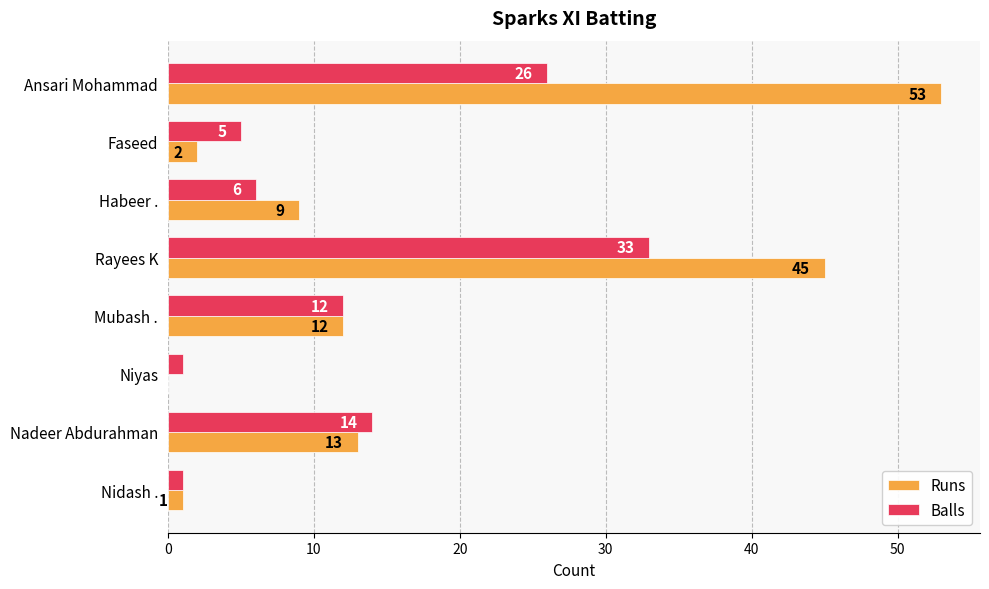

At which label is Balls closest to 17?

Nadeer Abdurahman